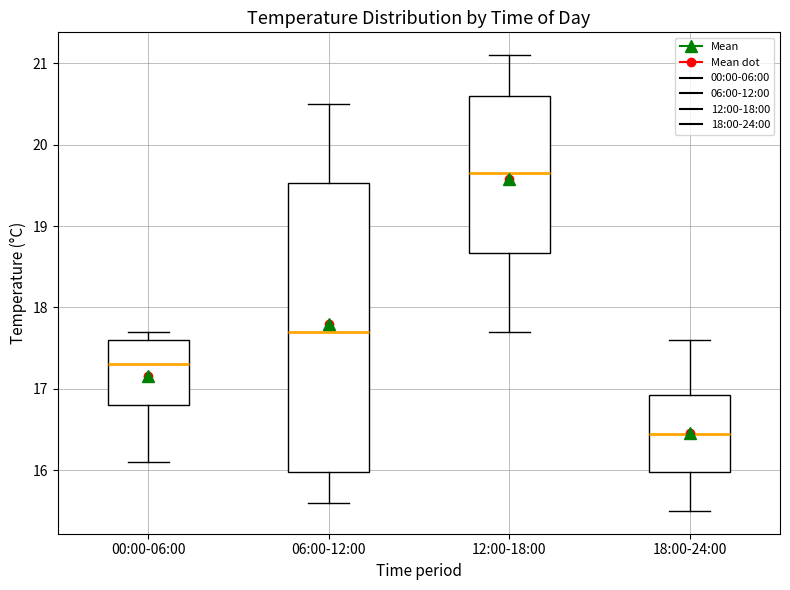

Reading left to right, transcribe this box plot: for each box, give where its median line is, the range the box spans, and where its two whiskers end, as read against the y-axis. The values are not printed on the chart, so give them approximately, as read against the axis.

00:00-06:00: median 17.3, box 16.8 to 17.6, whiskers 16.1 to 17.7
06:00-12:00: median 17.7, box 16.0 to 19.5, whiskers 15.6 to 20.5
12:00-18:00: median 19.7, box 18.7 to 20.6, whiskers 17.7 to 21.1
18:00-24:00: median 16.5, box 16.0 to 16.9, whiskers 15.5 to 17.6